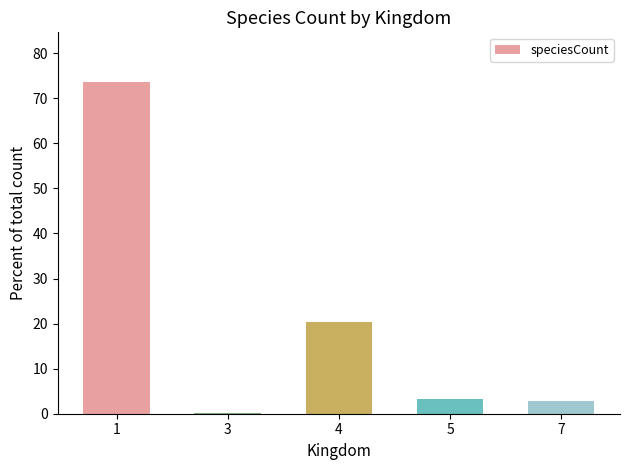

At which label is the value closest to 36?

4